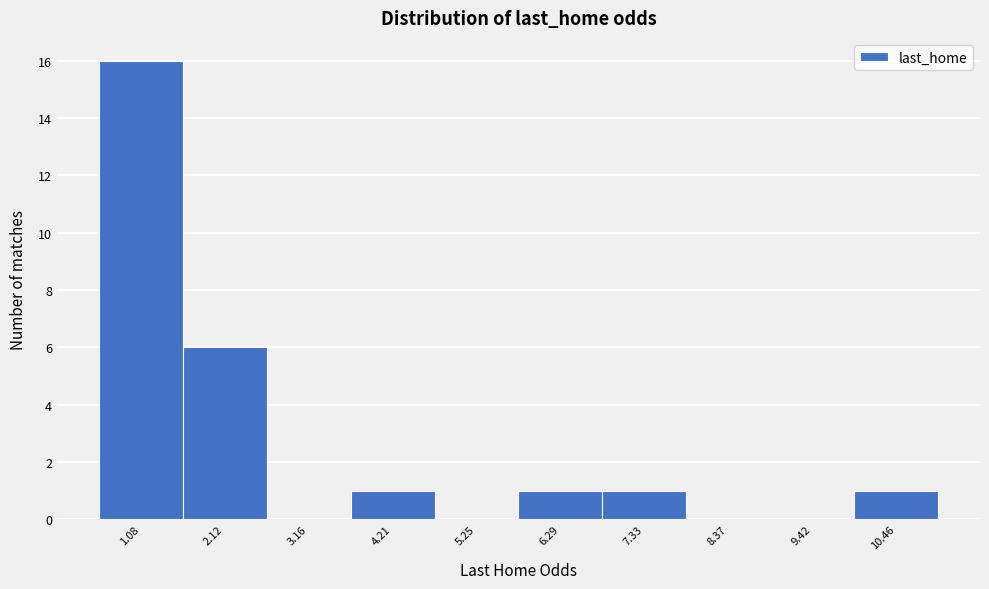

Reading right to left, what are all the values shown in this chart?

10.46=1	9.42=0	8.37=0	7.33=1	6.29=1	5.25=0	4.21=1	3.16=0	2.12=6	1.08=16